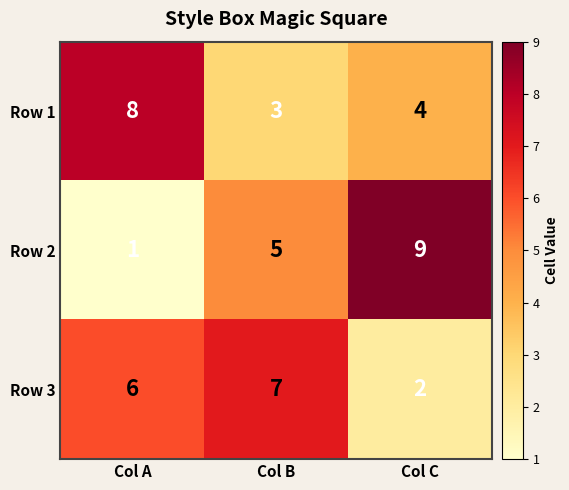

Where is Row 1 nearest to the value 5?

Col C